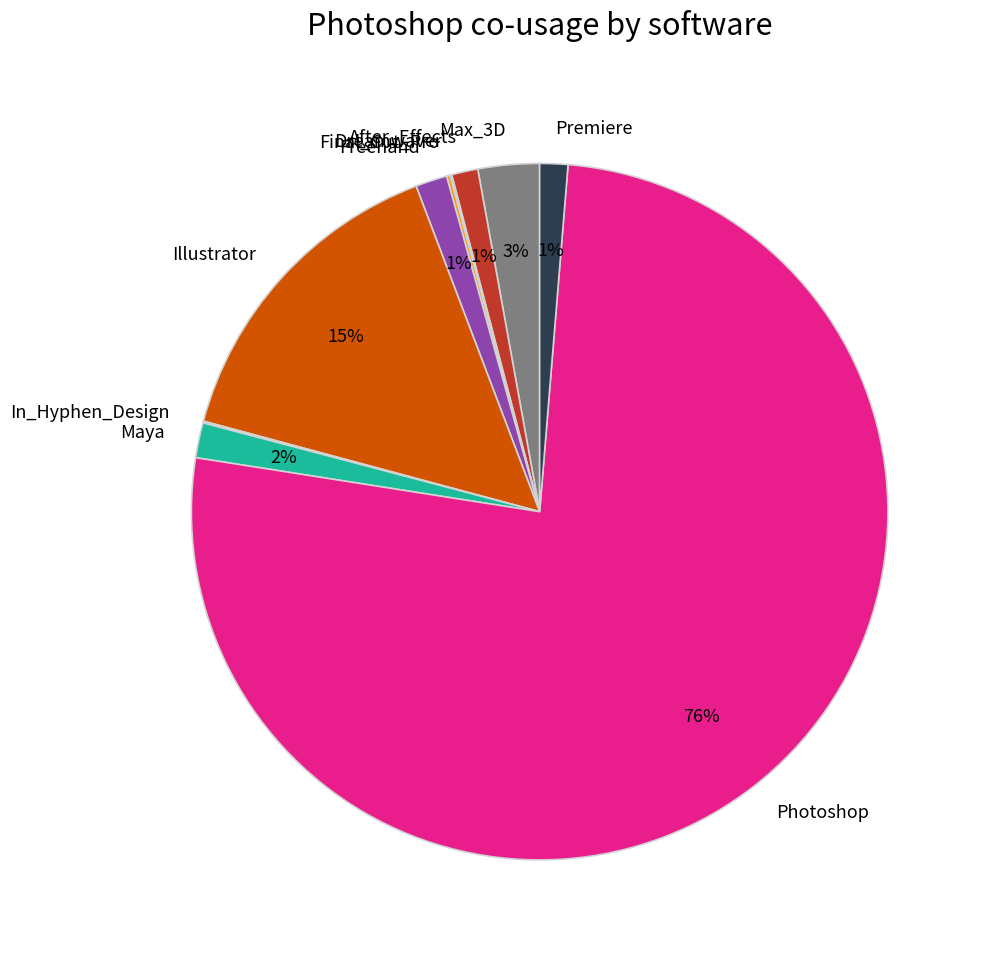

Between Max_3D and Premiere, which is larger?

Max_3D